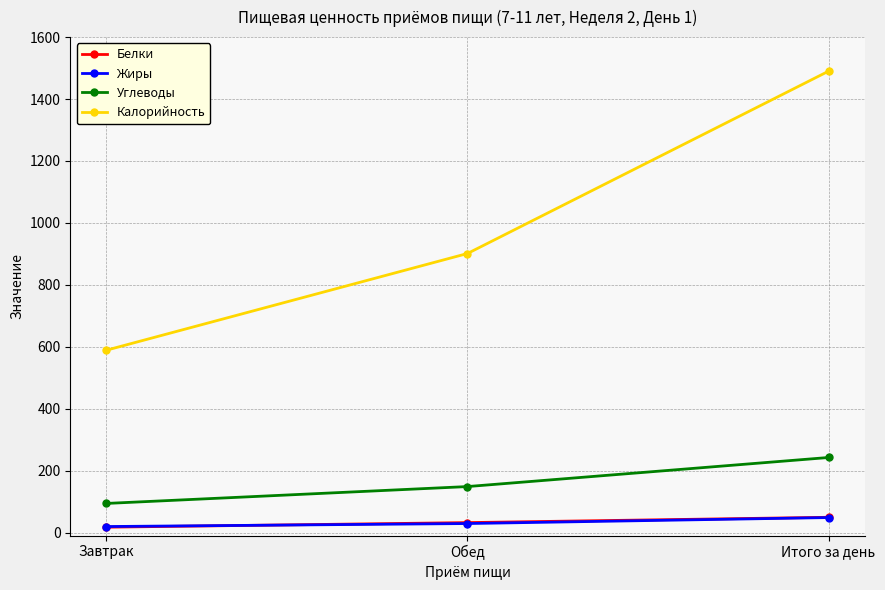

Read the Белки value at Итого за день.

49.2